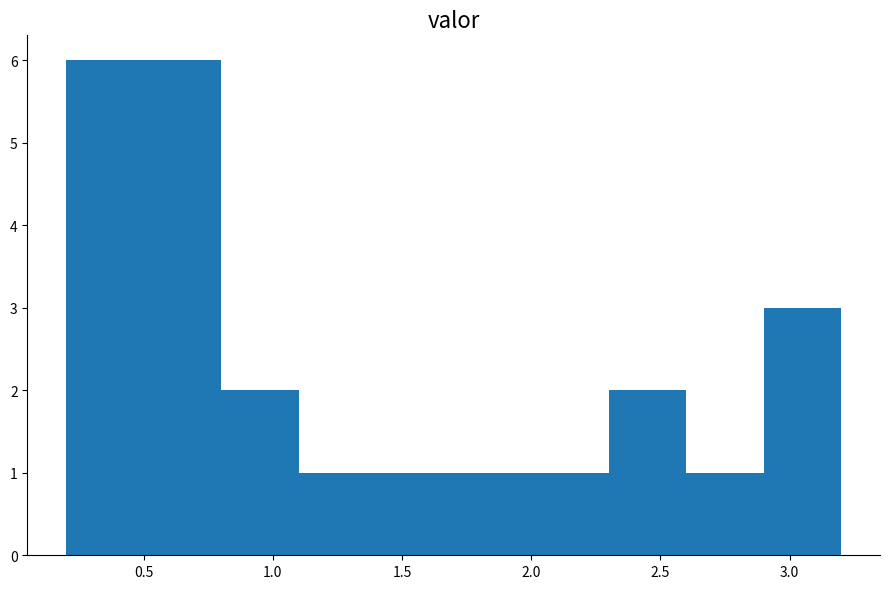

What is the height of the bar covering 2.6 to 2.9 on the x-axis? The values are not printed on the chart, so give them approximately, as read against the axis.

1